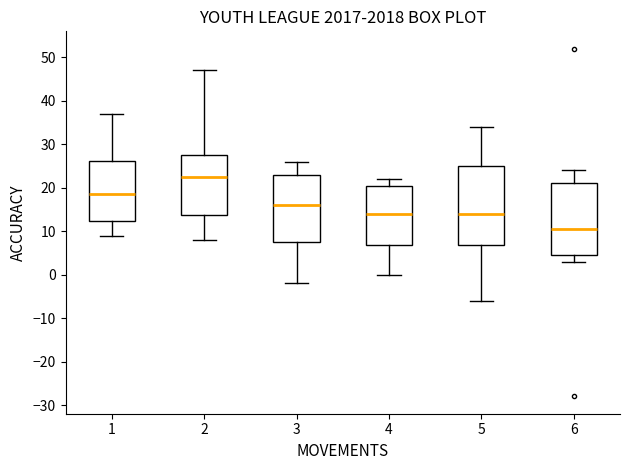

Reading left to right, read every box against the y-axis: the position of its median line, the range the box covers, and the ends of its whiskers. The values are not printed on the chart, so give them approximately, as read against the axis.

1: median 19, box 12 to 26, whiskers 9 to 37
2: median 23, box 14 to 28, whiskers 8 to 47
3: median 16, box 8 to 23, whiskers -2 to 26
4: median 14, box 7 to 21, whiskers 0 to 22
5: median 14, box 7 to 25, whiskers -6 to 34
6: median 11, box 5 to 21, whiskers 3 to 24